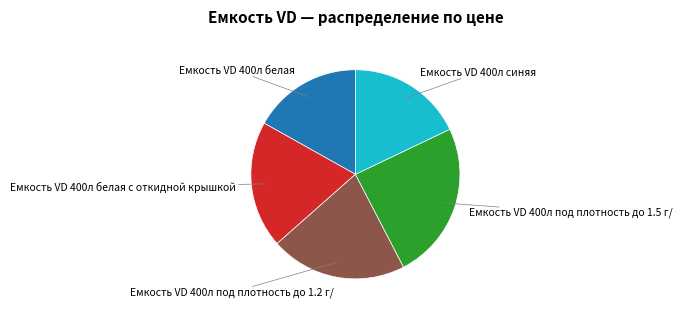

Does any single category account for the majority?

No